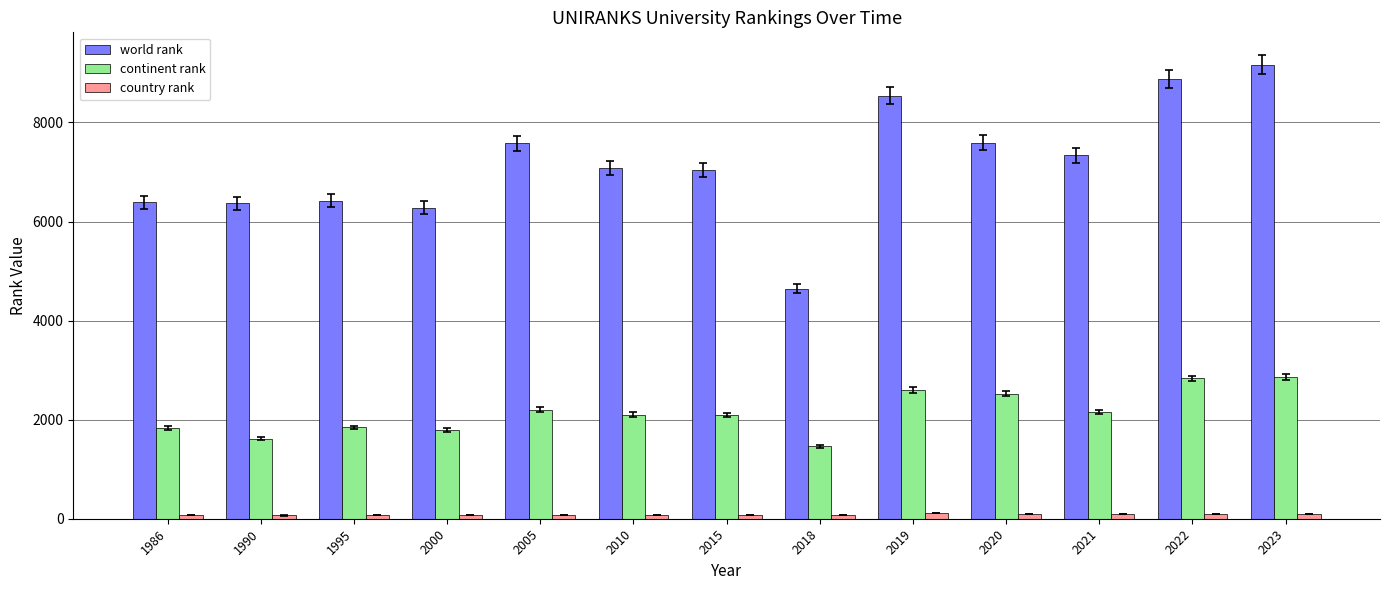

What is the total value across all series at 2022?

11805